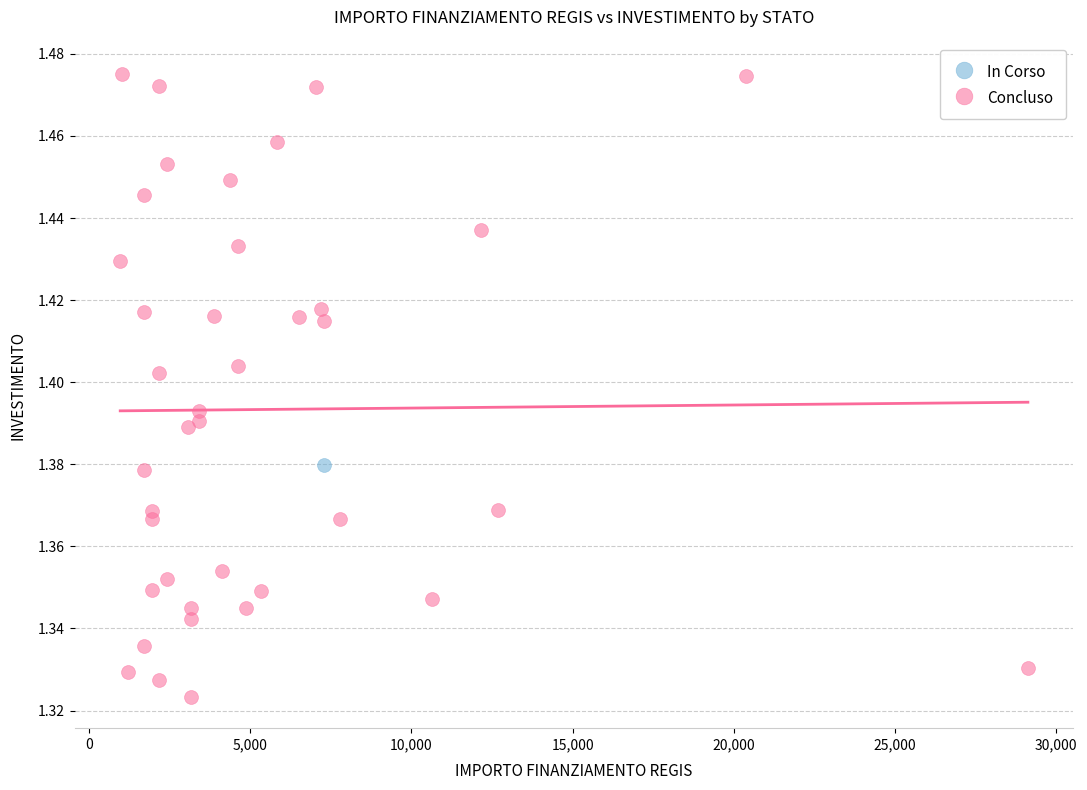

What are all the series names shown in the legend?

In Corso, Concluso